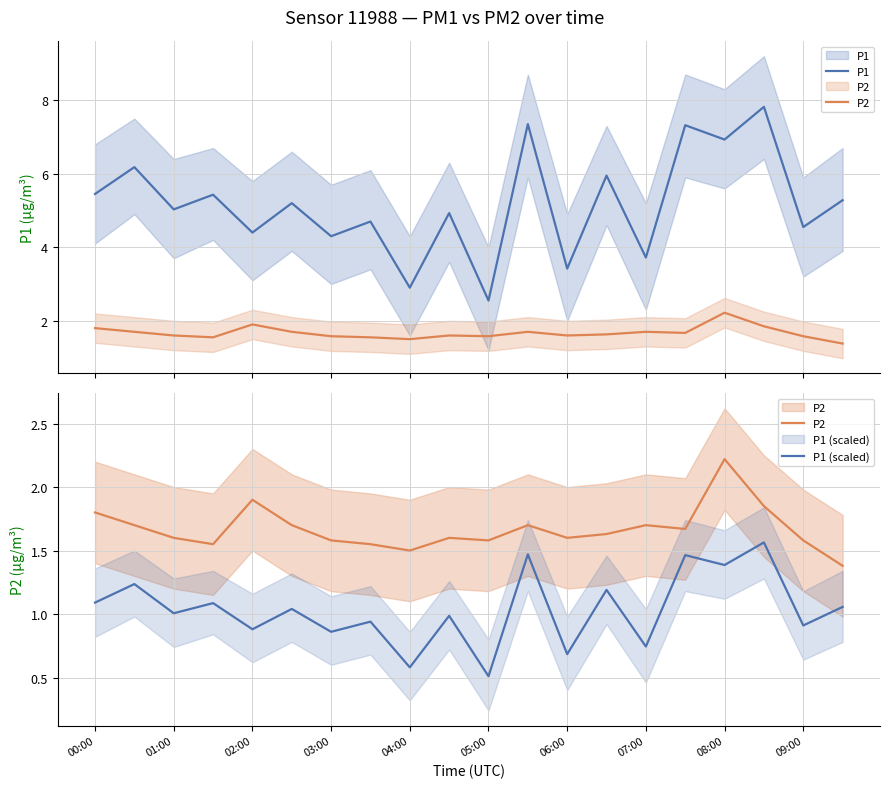

Rank the series by their maximum value, from highest to lowest.

P1, P2, P1 (scaled)